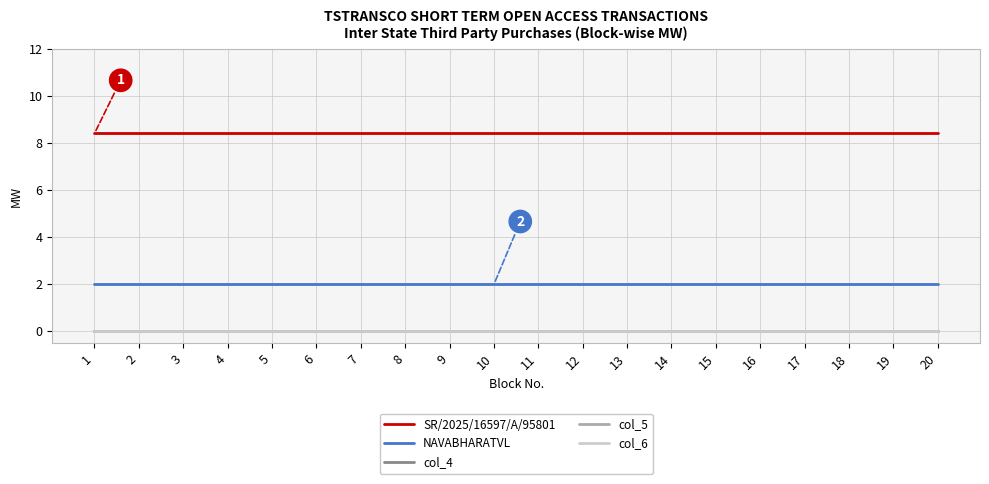

Reading left to right, list all the values displayed in this chart.

SR/2025/16597/A/95801: 1=8.4	2=8.4	3=8.4	4=8.4	5=8.4	6=8.4	7=8.4	8=8.4	9=8.4	10=8.4	11=8.4	12=8.4	13=8.4	14=8.4	15=8.4	16=8.4	17=8.4	18=8.4	19=8.4	20=8.4
NAVABHARATVL: 1=2.0	2=2.0	3=2.0	4=2.0	5=2.0	6=2.0	7=2.0	8=2.0	9=2.0	10=2.0	11=2.0	12=2.0	13=2.0	14=2.0	15=2.0	16=2.0	17=2.0	18=2.0	19=2.0	20=2.0
col_4: 1=0.0	2=0.0	3=0.0	4=0.0	5=0.0	6=0.0	7=0.0	8=0.0	9=0.0	10=0.0	11=0.0	12=0.0	13=0.0	14=0.0	15=0.0	16=0.0	17=0.0	18=0.0	19=0.0	20=0.0
col_5: 1=0.0	2=0.0	3=0.0	4=0.0	5=0.0	6=0.0	7=0.0	8=0.0	9=0.0	10=0.0	11=0.0	12=0.0	13=0.0	14=0.0	15=0.0	16=0.0	17=0.0	18=0.0	19=0.0	20=0.0
col_6: 1=0.0	2=0.0	3=0.0	4=0.0	5=0.0	6=0.0	7=0.0	8=0.0	9=0.0	10=0.0	11=0.0	12=0.0	13=0.0	14=0.0	15=0.0	16=0.0	17=0.0	18=0.0	19=0.0	20=0.0